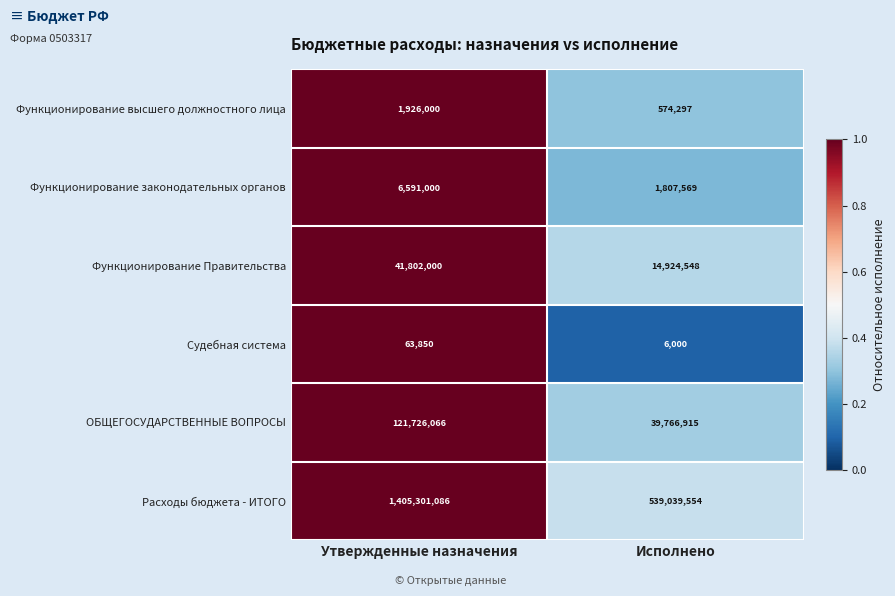

The value of ОБЩЕГОСУДАРСТВЕННЫЕ ВОПРОСЫ at Исполнено is 70328962. True or false?

False